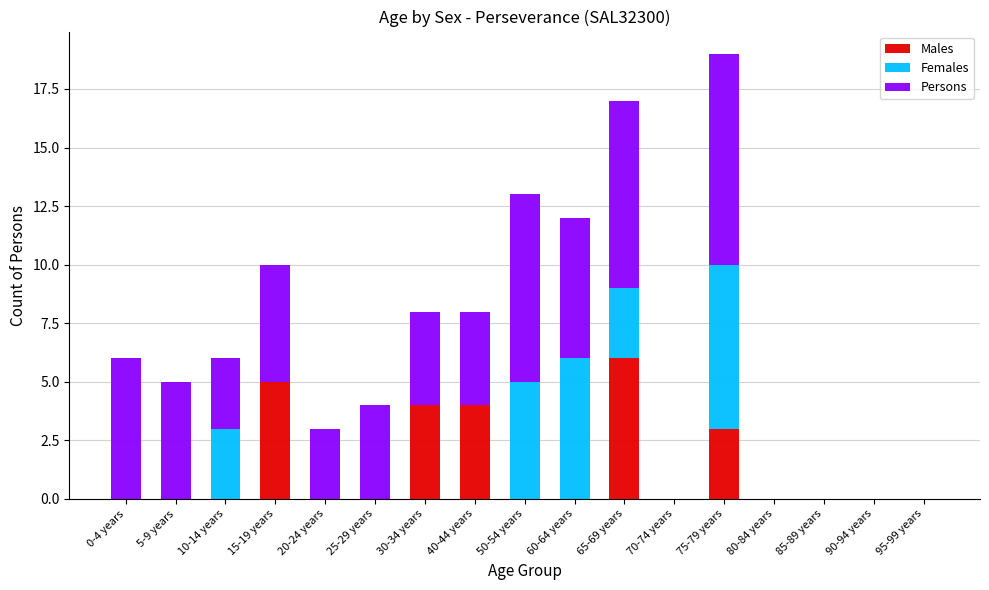

Are the bars horizontal?

No